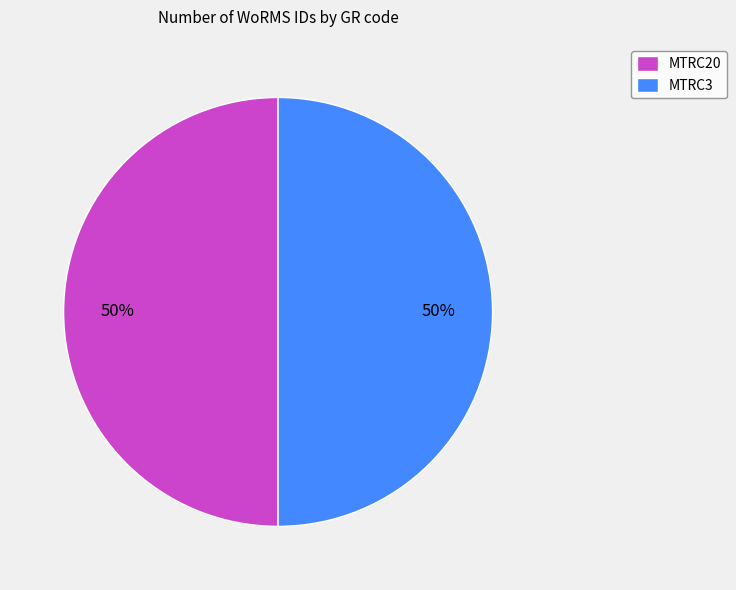

To the nearest percent, what is the combined percentage of MTRC20 and MTRC3?

100%